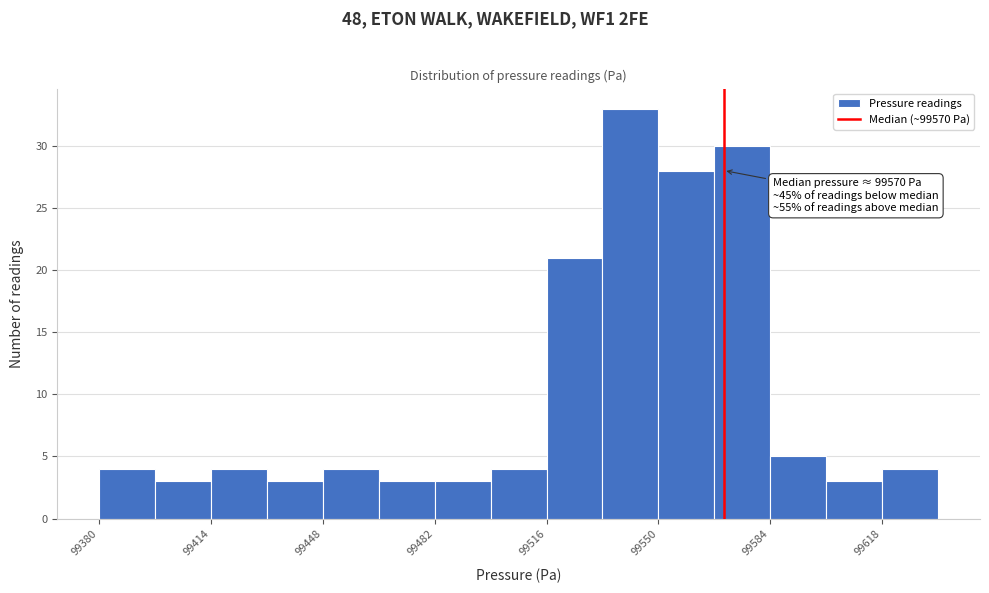

Read against the x-axis, roughly where is the centre of the tallest bar?

99540